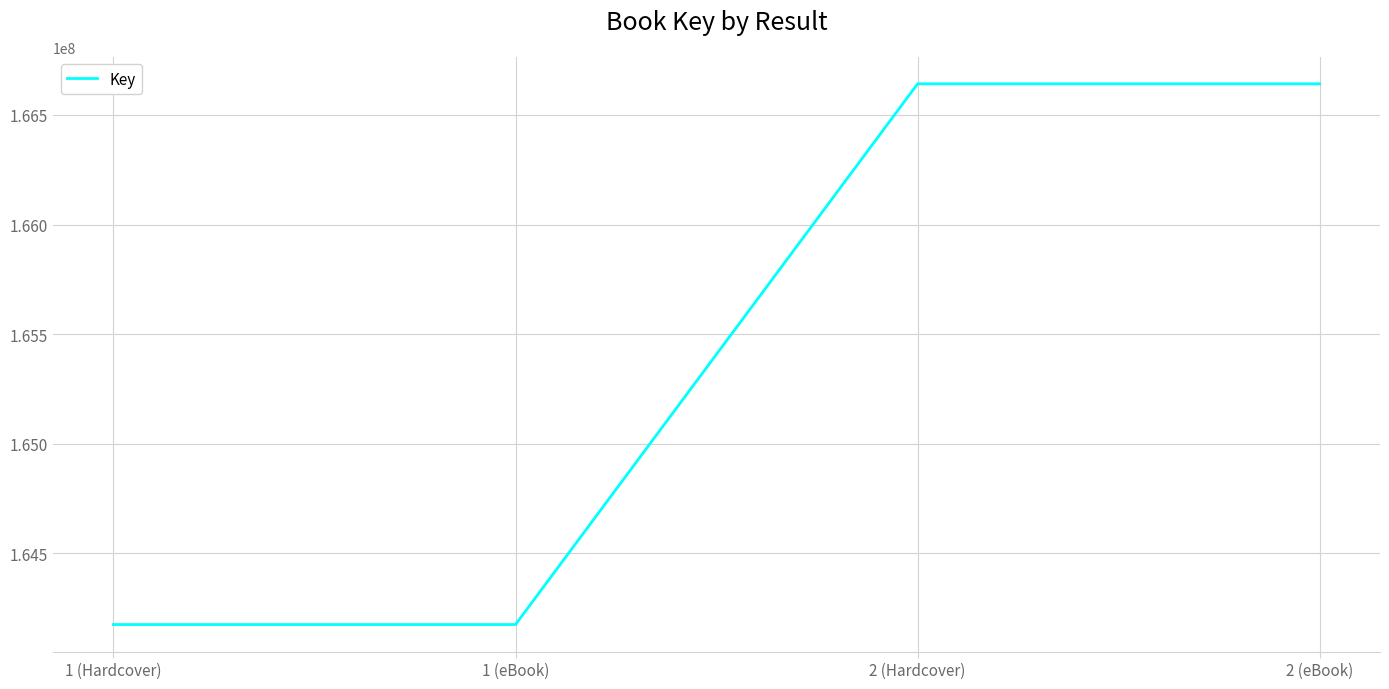

The chart shows a value of 166642040 at 2 (Hardcover). True or false?

True